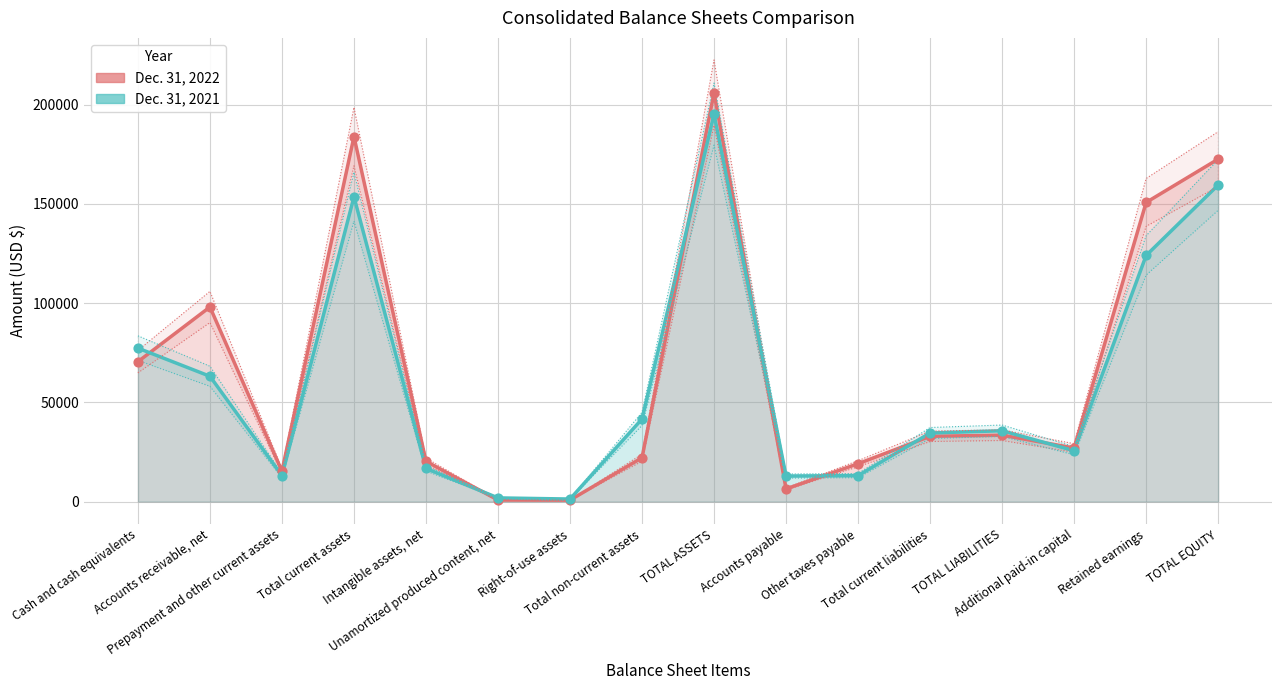

Which series reaches the minimum Y coordinate?

Dec. 31, 2022